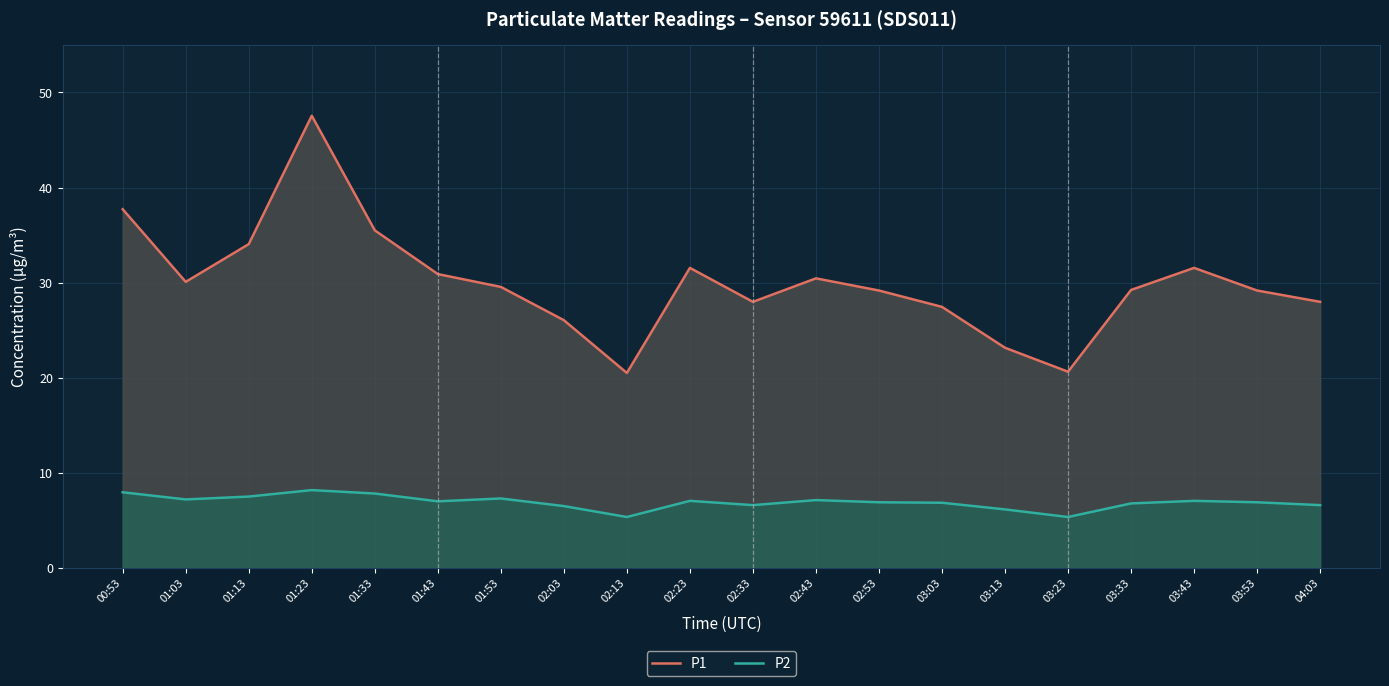

The P1 series shows 27.4 at 03:03. True or false?

True